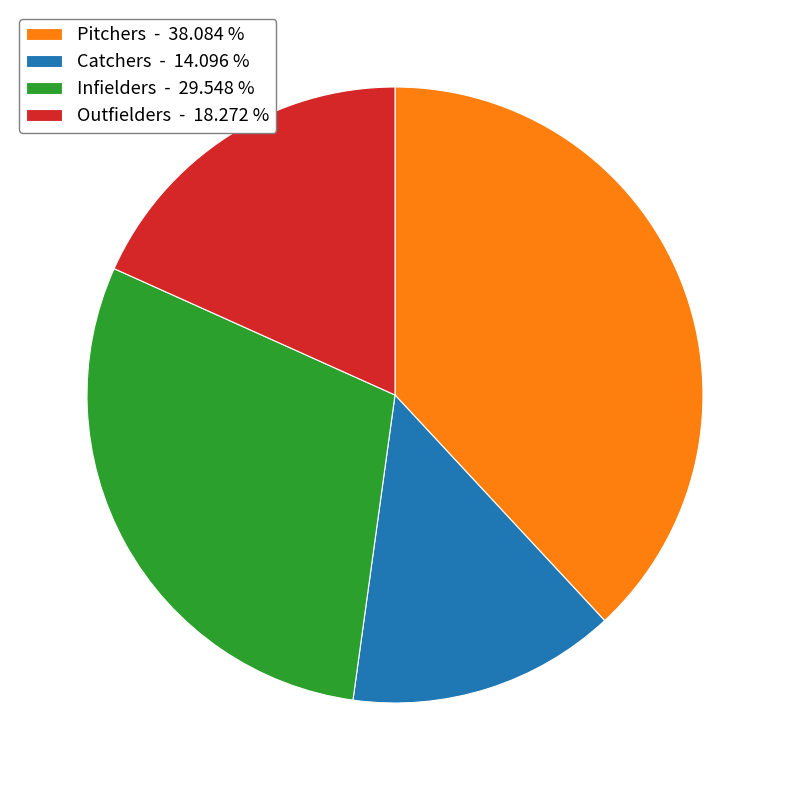

What is the smallest slice in the pie chart?

Catchers - 14.096 %